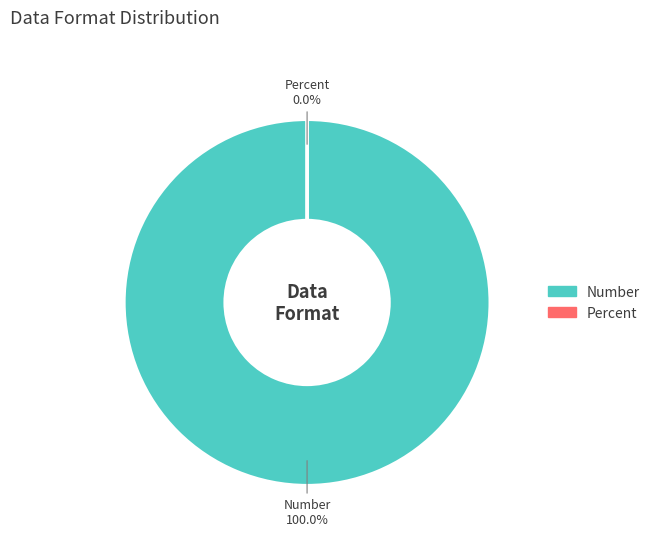

Which category has the biggest portion of the pie?

Number